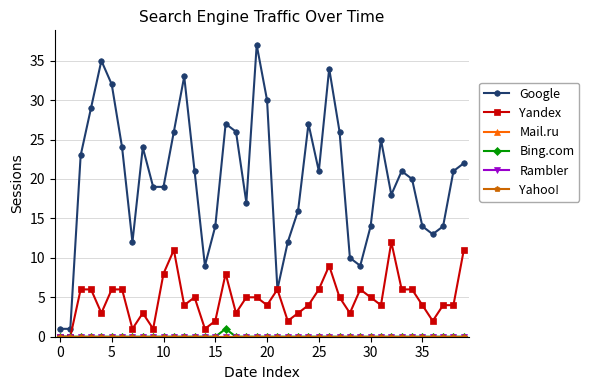

Is this an area chart (filled region under the line)?

No